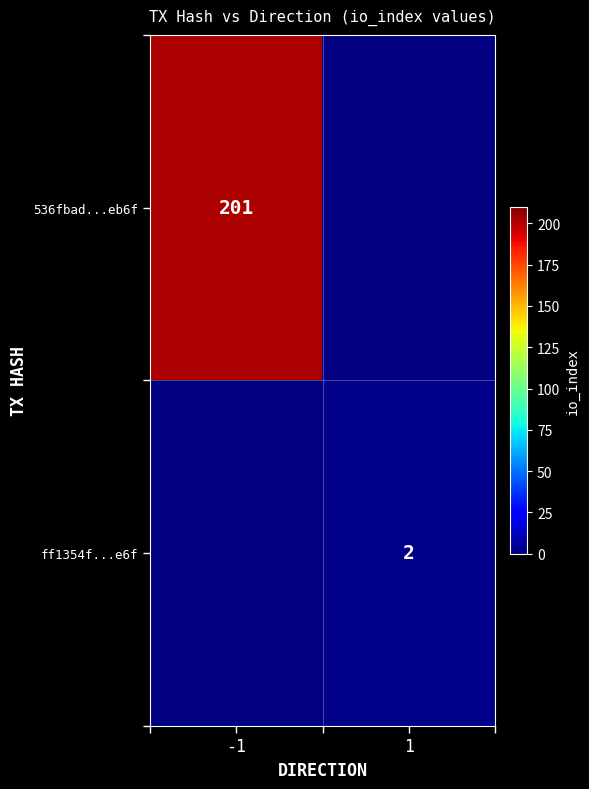

Is the value of 536fbad...eb6f at -1 greater than the value of ff1354f...e6f at 1?

Yes